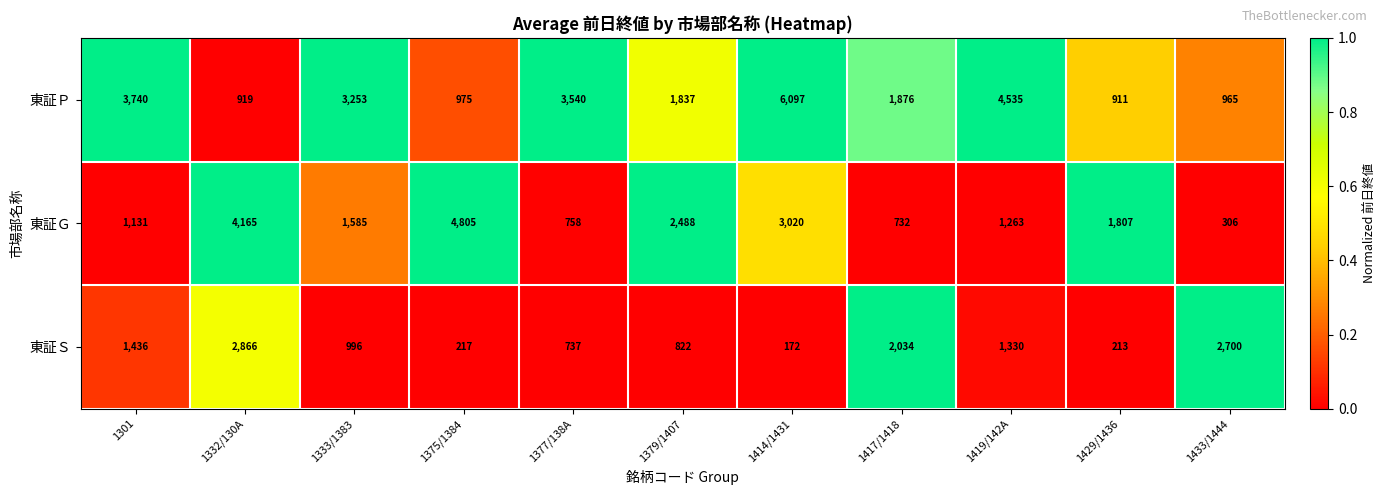

Rank the series at 1379/1407 from lowest to highest value.

東証Ｓ, 東証Ｐ, 東証Ｇ